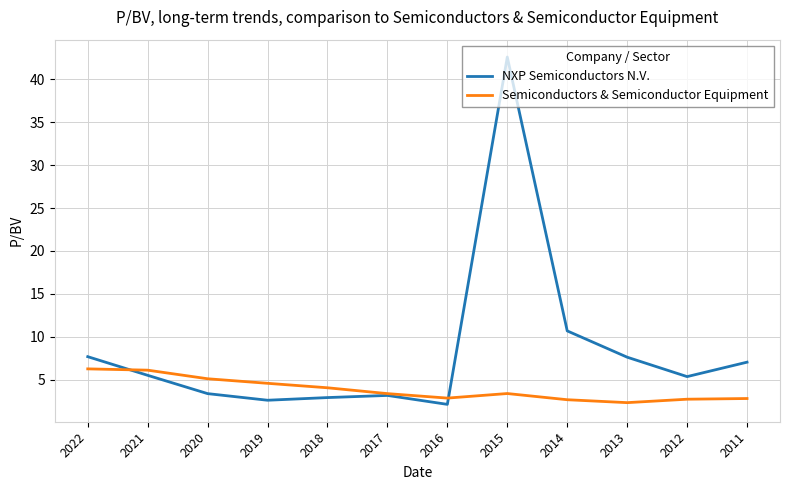

Which series has the largest range (max minus min)?

NXP Semiconductors N.V.